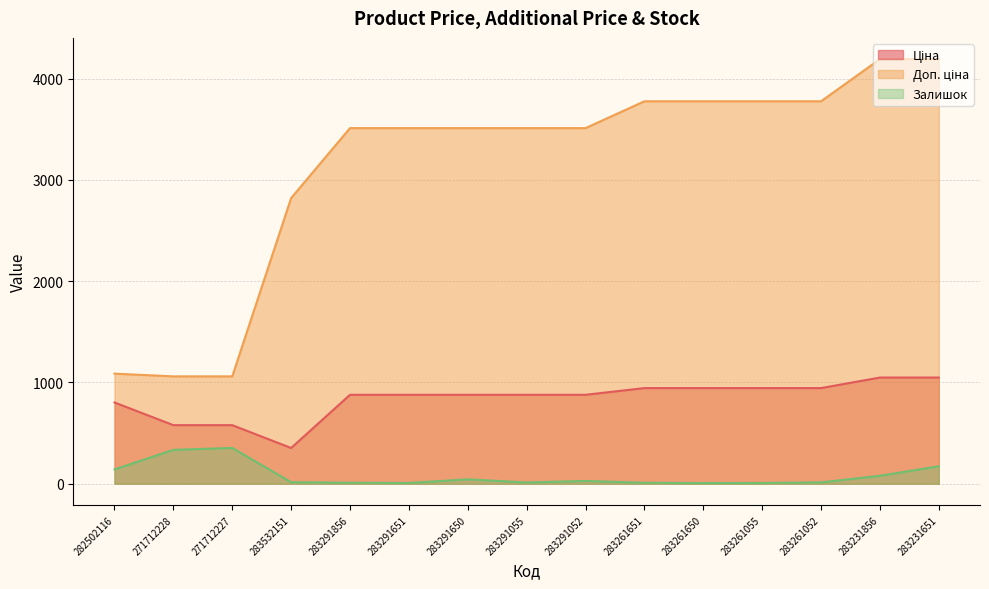

What is the spread (max minus min) of values at 282502116?

946.0